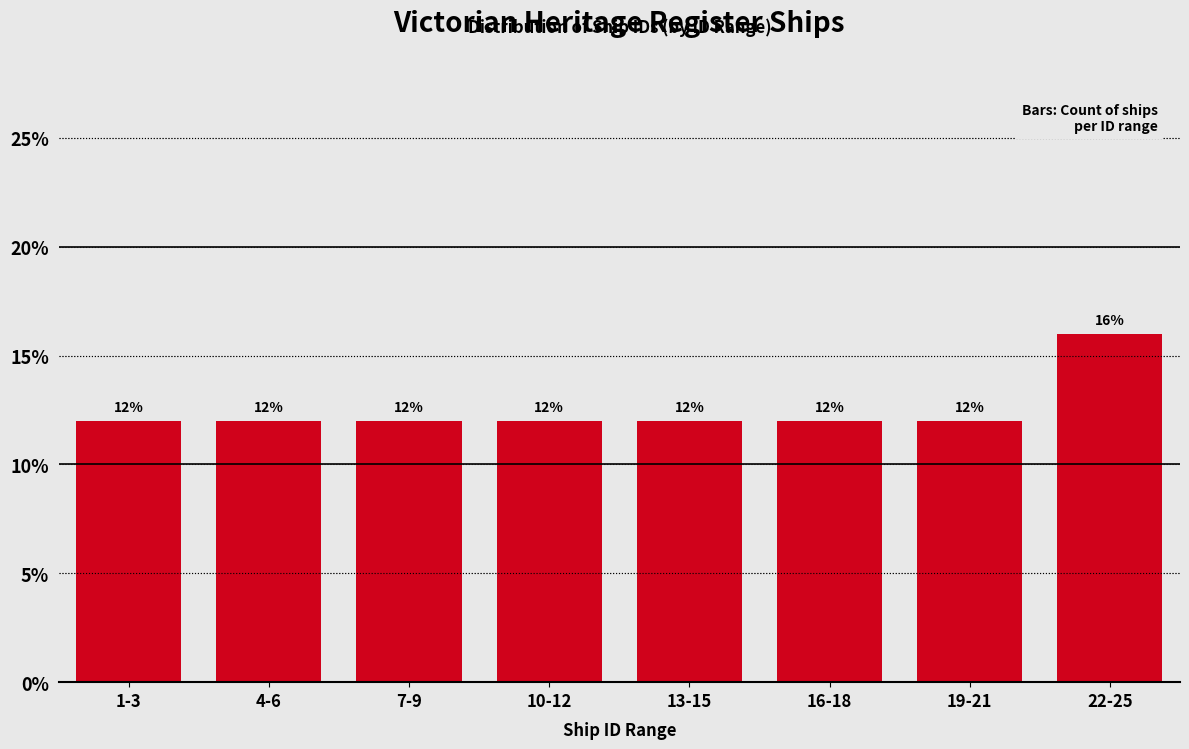

Reading left to right, list all the values displayed in this chart.

12	12	12	12	12	12	12	16